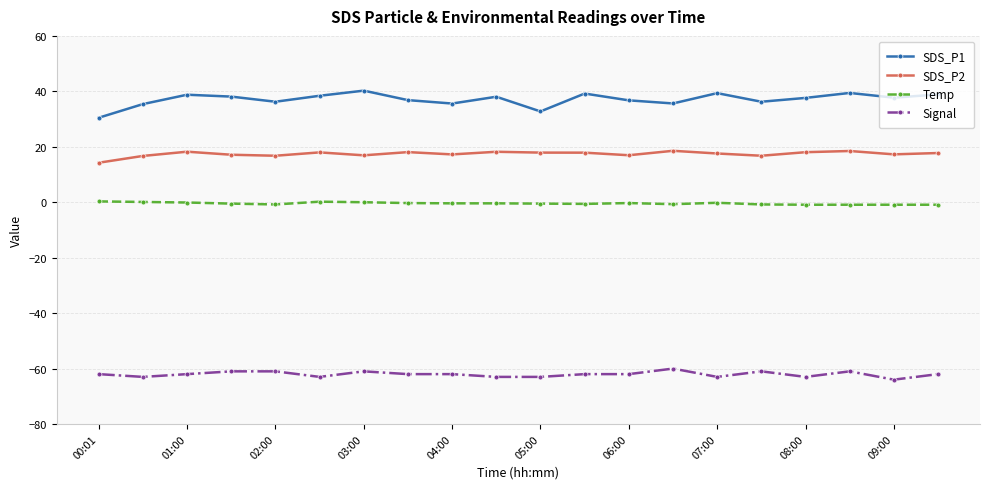

How many categories are shown in the chart?

20